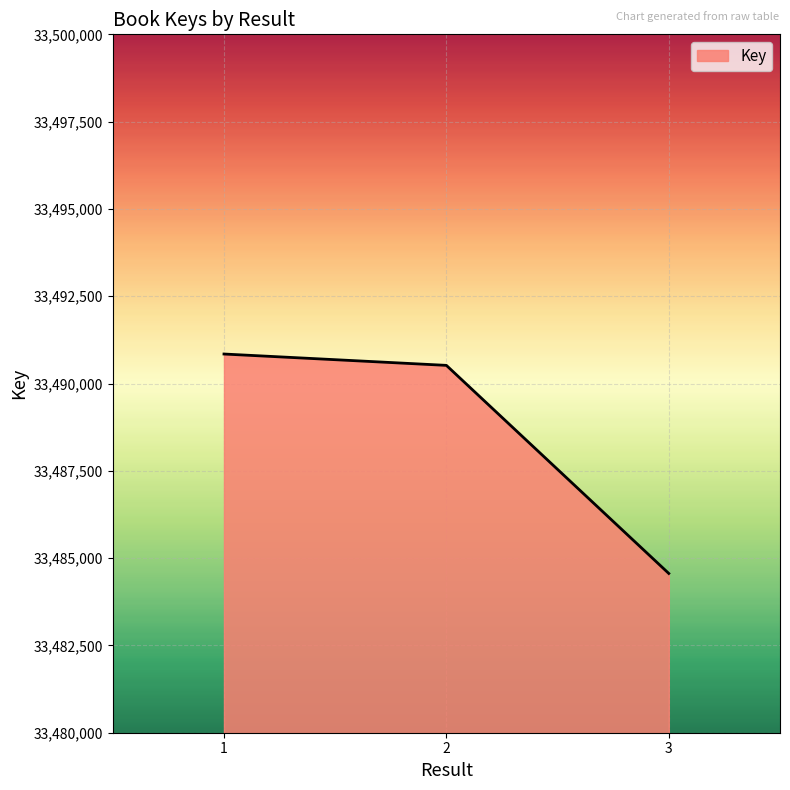

What is the difference between the maximum and minimum values?

6284